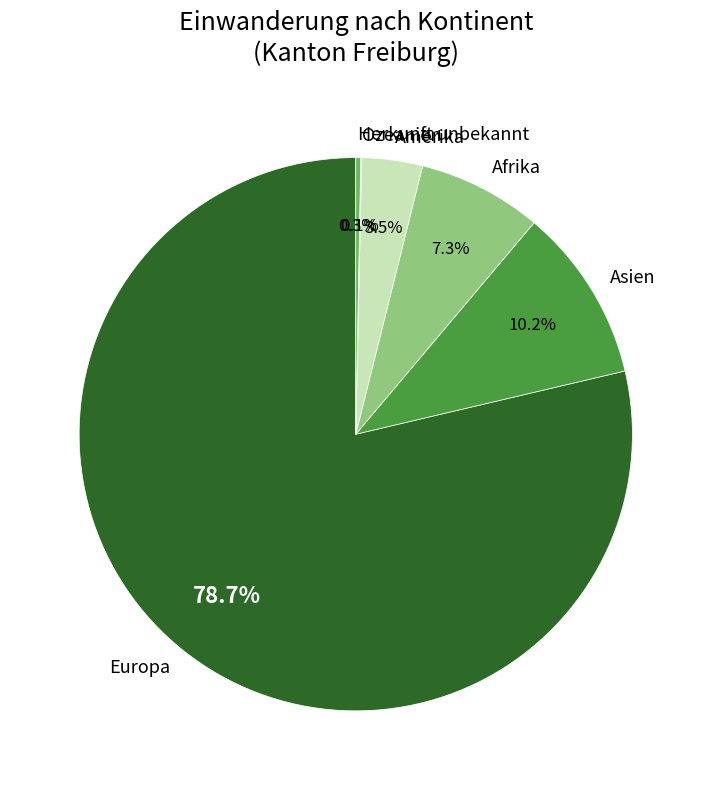

Is Asien the majority of the pie?

No